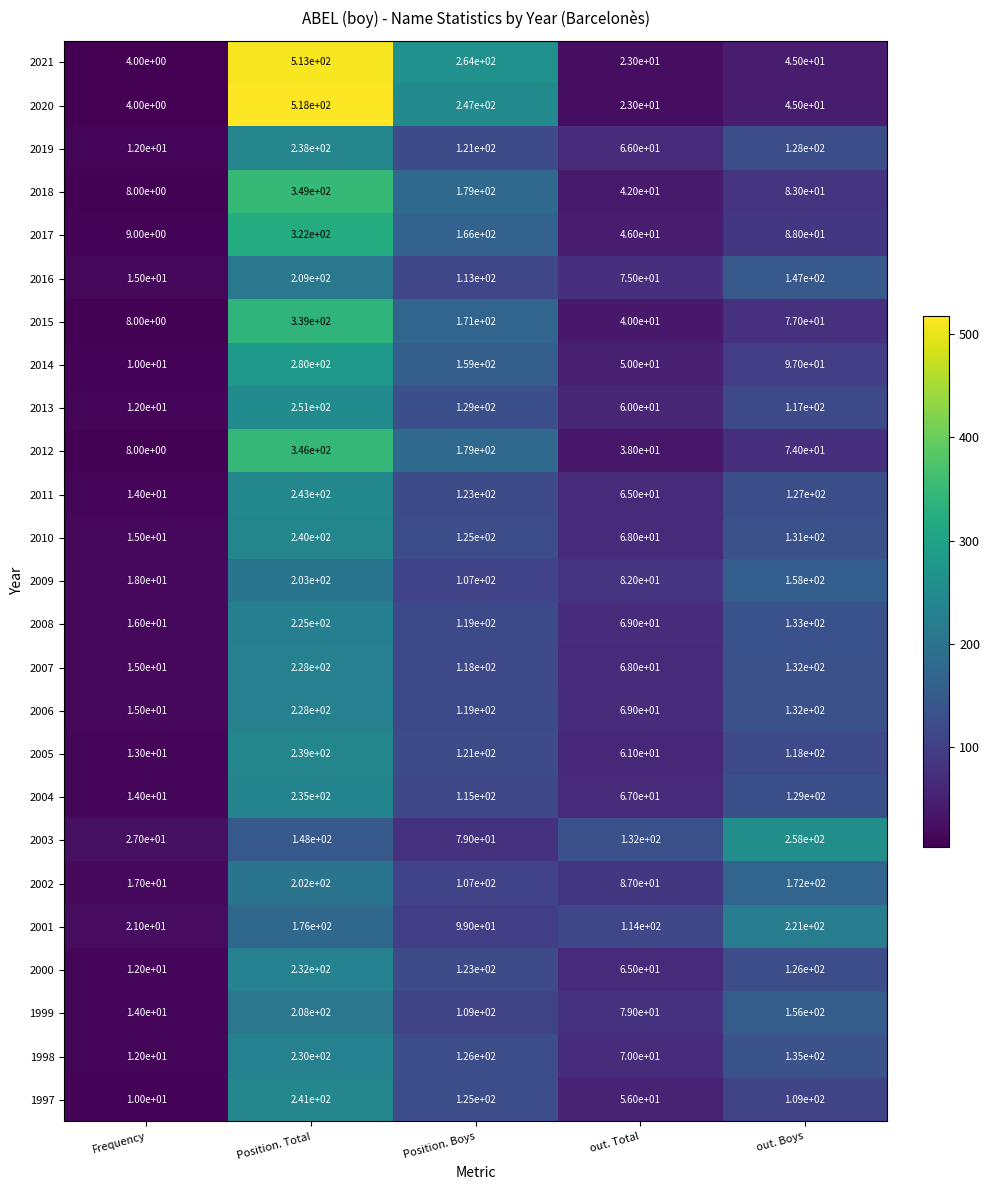

What is the maximum value shown in the chart?

518